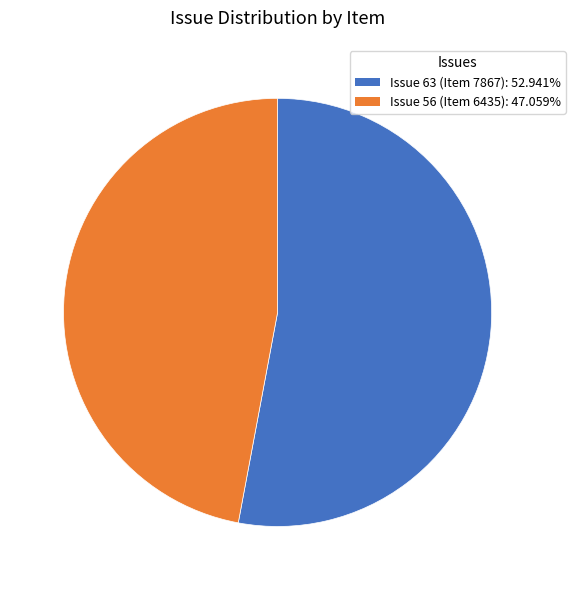

Does Issue 56 (Item 6435) represent more than half of the total?

No